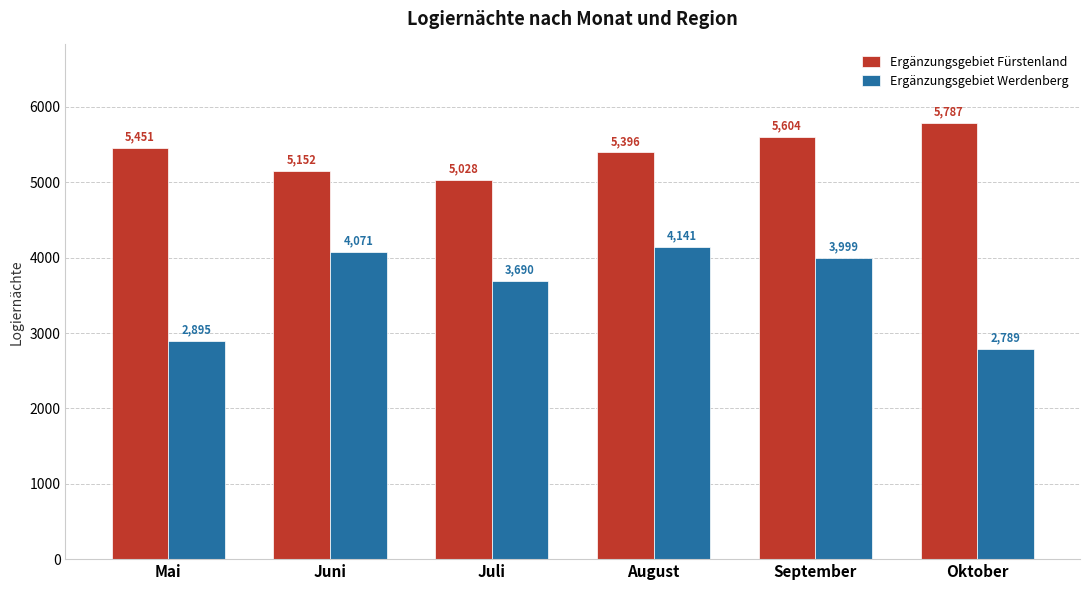

Which series has the largest range (max minus min)?

Ergänzungsgebiet Werdenberg